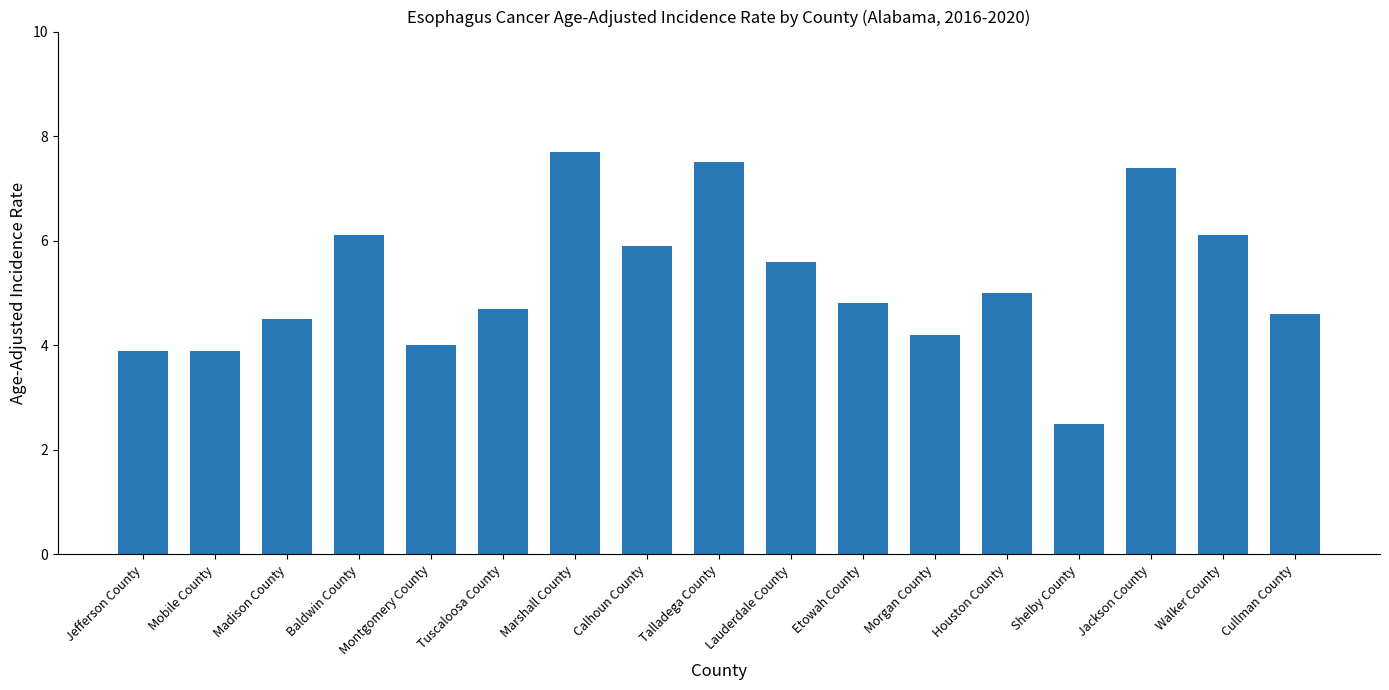

Reading left to right, list all the values displayed in this chart.

3.9	3.9	4.5	6.1	4.0	4.7	7.7	5.9	7.5	5.6	4.8	4.2	5.0	2.5	7.4	6.1	4.6